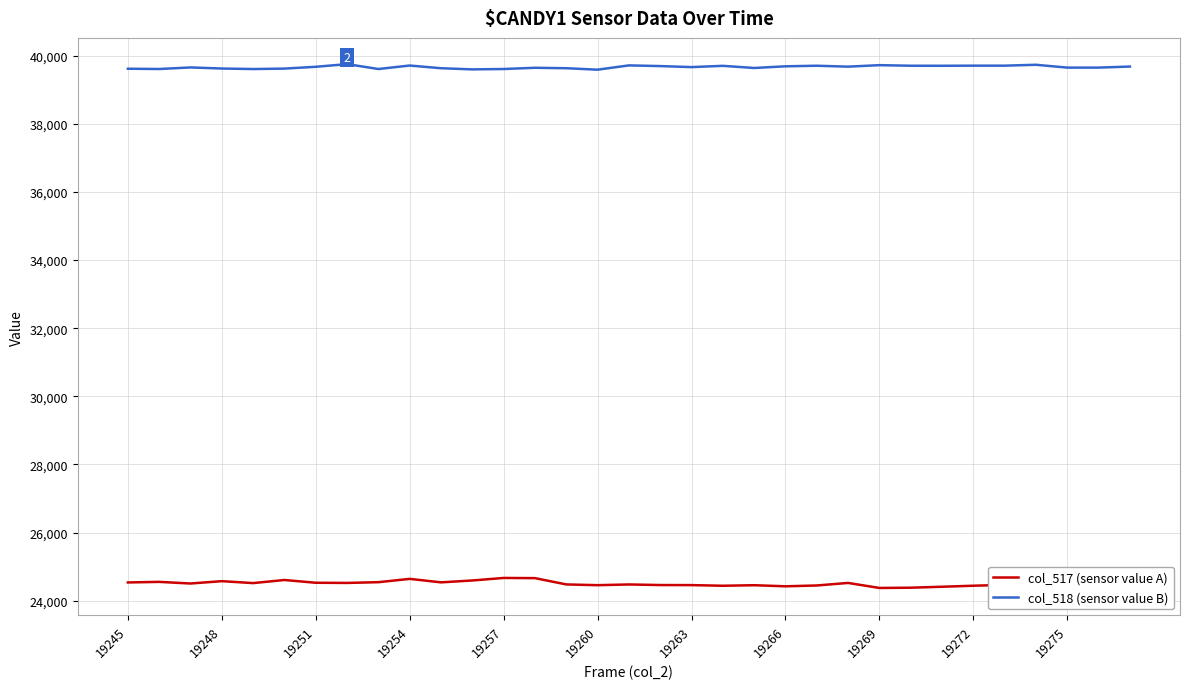

The col_518 (sensor value B) series shows 67574 at 19275. True or false?

False